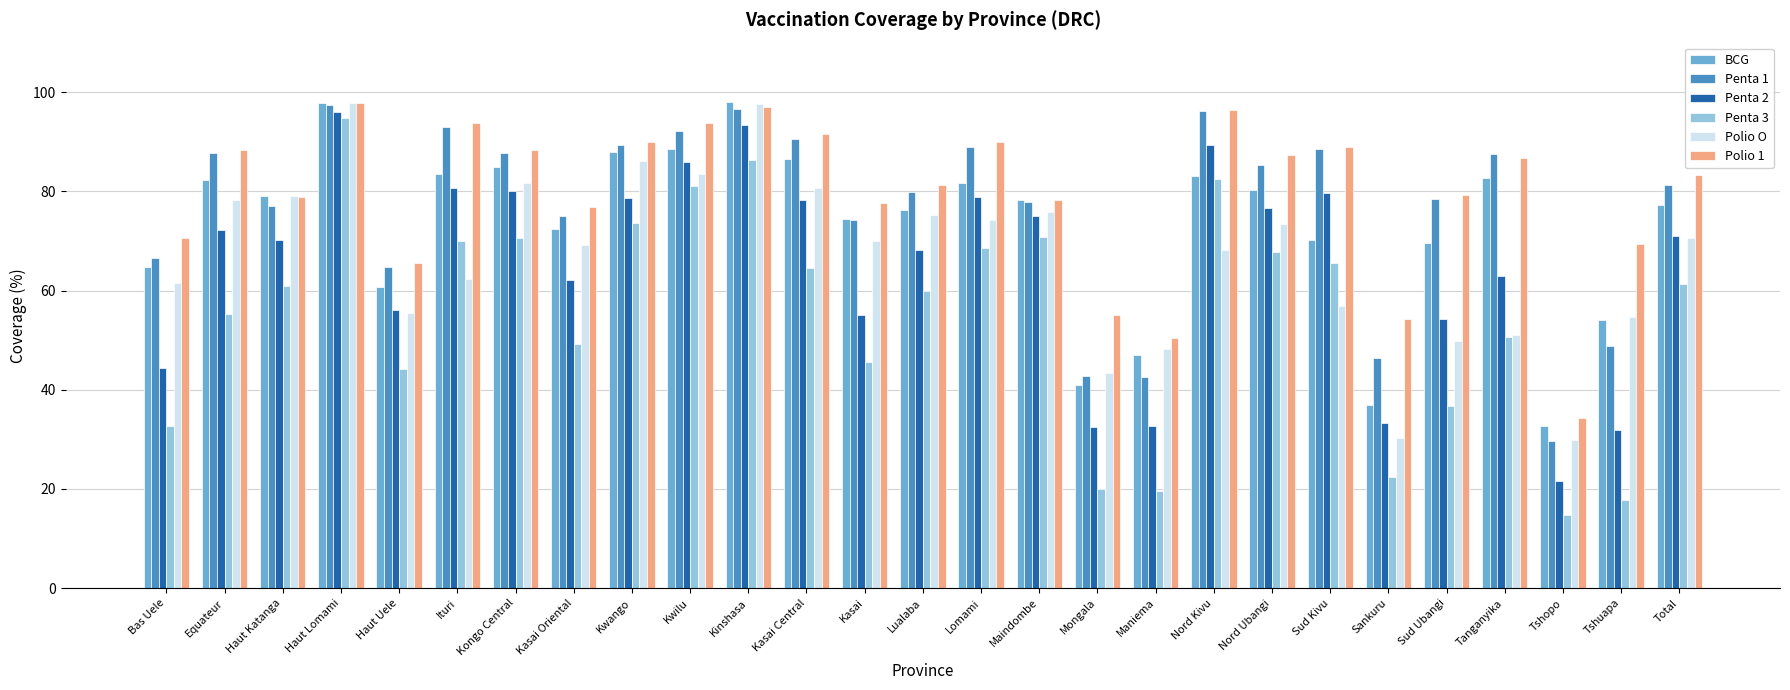

Does the chart contain stacked bars?

No